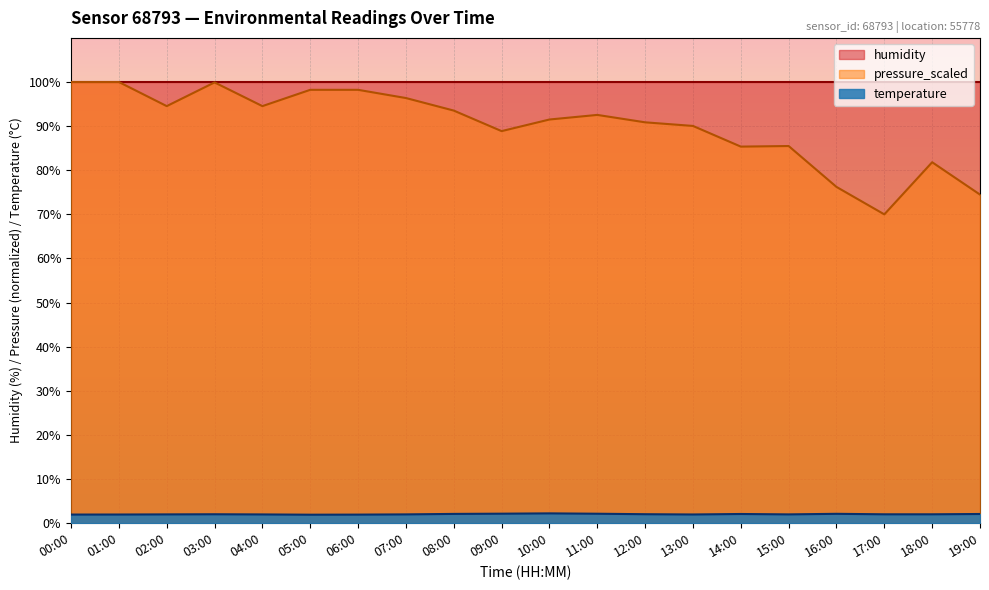

At 12:00, list the series in order from smallest to largest.

temperature, pressure_scaled, humidity